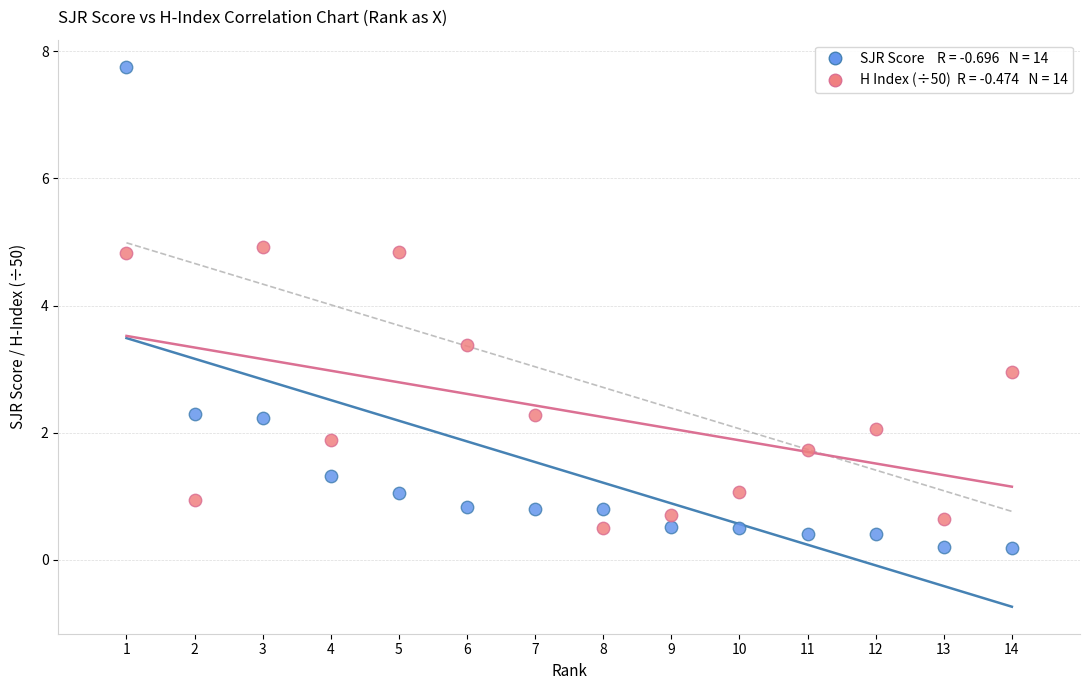

Across all data points, what is the range of Y values (max minus min)?

7.6